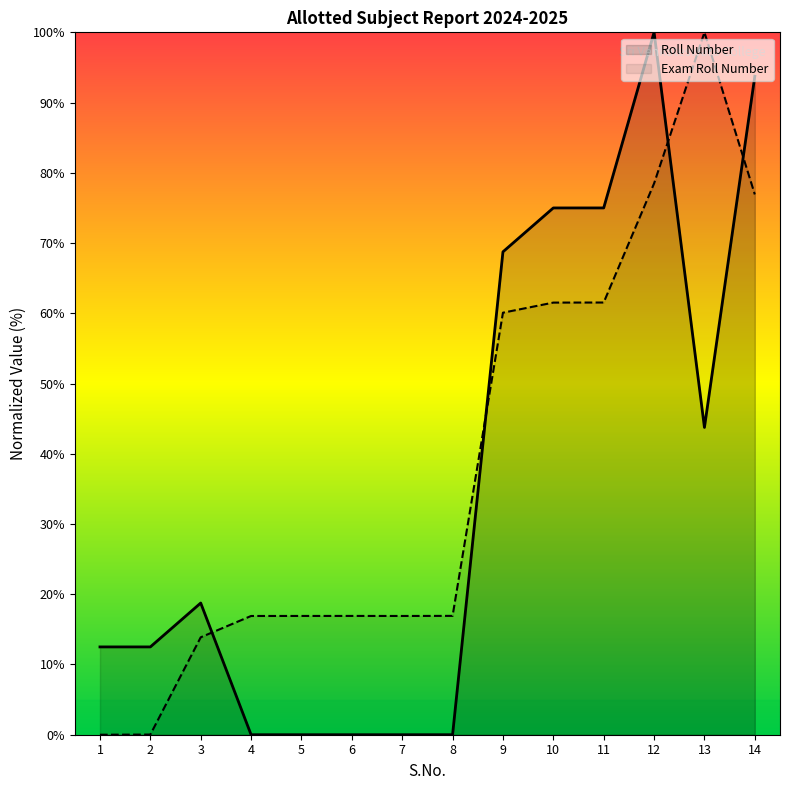

What is the total value across all series at 2?

12.5